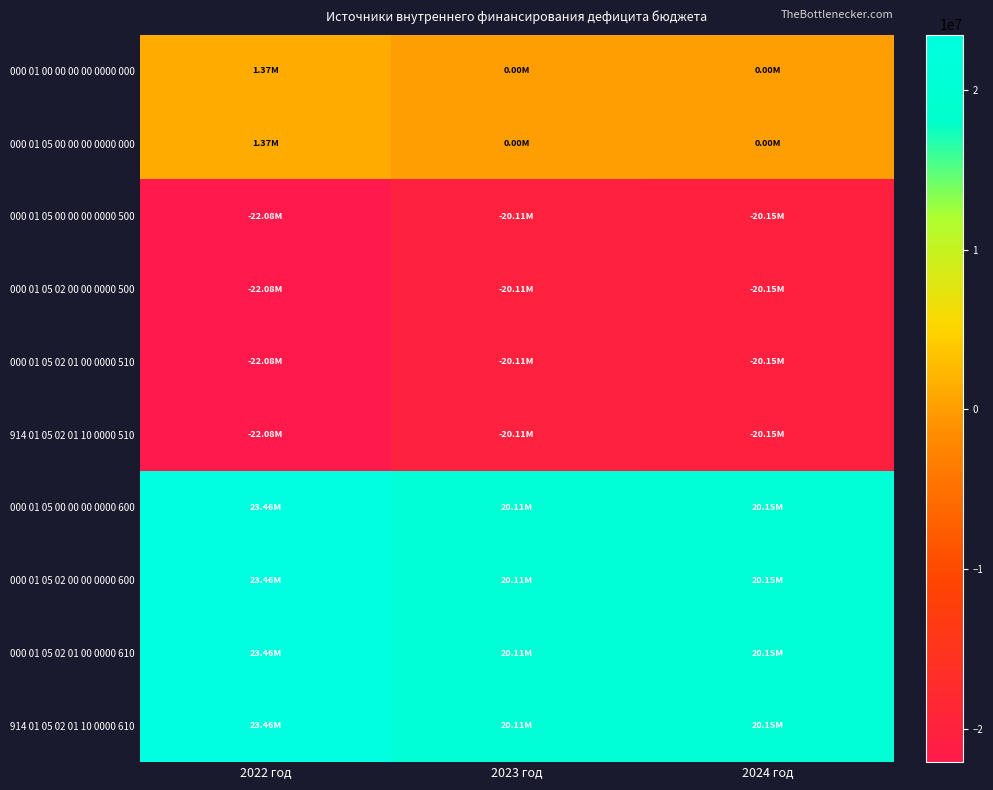

Reading left to right, extract all data points from this chart.

000 01 00 00 00 00 0000 000: 2022 год=1373983.4	2023 год=0.0	2024 год=0.0
000 01 05 00 00 00 0000 000: 2022 год=1373983.4	2023 год=0.0	2024 год=0.0
000 01 05 00 00 00 0000 500: 2022 год=-22083057.1	2023 год=-20107681.5	2024 год=-20149521.5
000 01 05 02 00 00 0000 500: 2022 год=-22083057.1	2023 год=-20107681.5	2024 год=-20149521.5
000 01 05 02 01 00 0000 510: 2022 год=-22083057.1	2023 год=-20107681.5	2024 год=-20149521.5
914 01 05 02 01 10 0000 510: 2022 год=-22083057.1	2023 год=-20107681.5	2024 год=-20149521.5
000 01 05 00 00 00 0000 600: 2022 год=23457040.5	2023 год=20107681.5	2024 год=20149521.5
000 01 05 02 00 00 0000 600: 2022 год=23457040.5	2023 год=20107681.5	2024 год=20149521.5
000 01 05 02 01 00 0000 610: 2022 год=23457040.5	2023 год=20107681.5	2024 год=20149521.5
914 01 05 02 01 10 0000 610: 2022 год=23457040.5	2023 год=20107681.5	2024 год=20149521.5